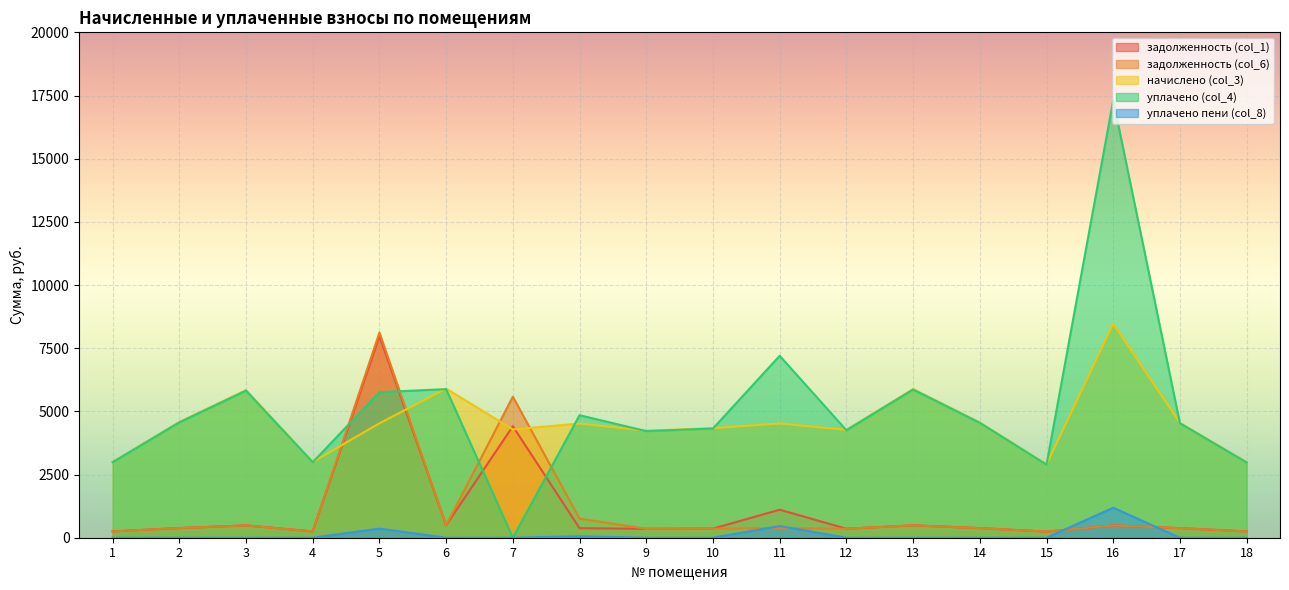

The начислено (col_3) series shows 6335.0 at 2. True or false?

False